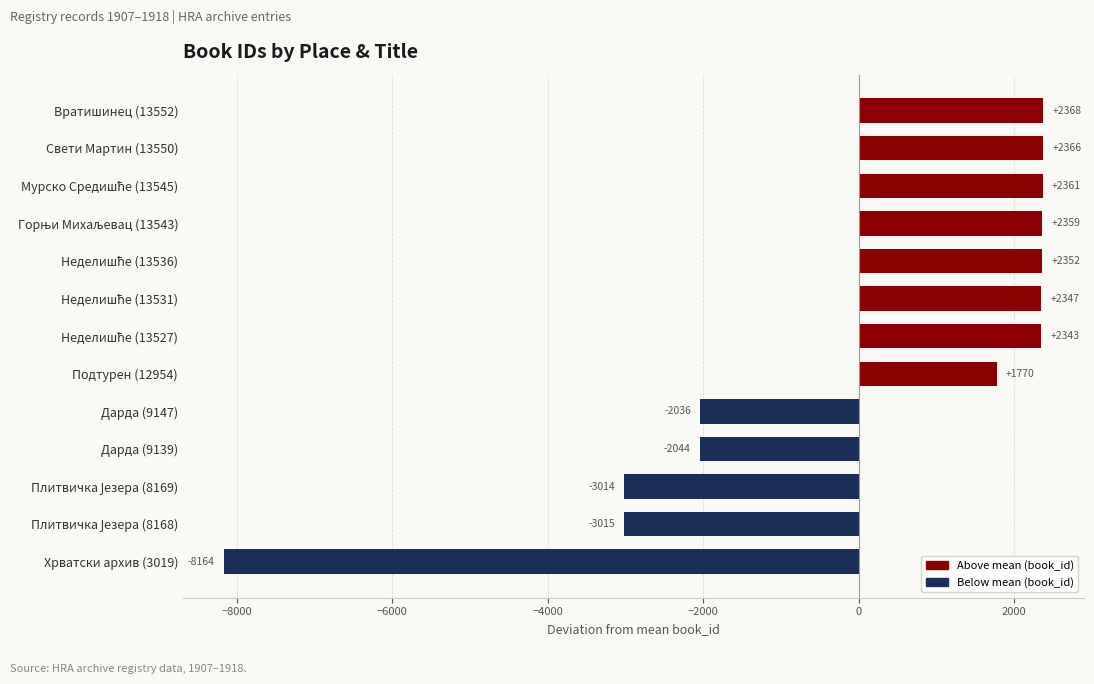

How many values are above zero?

8